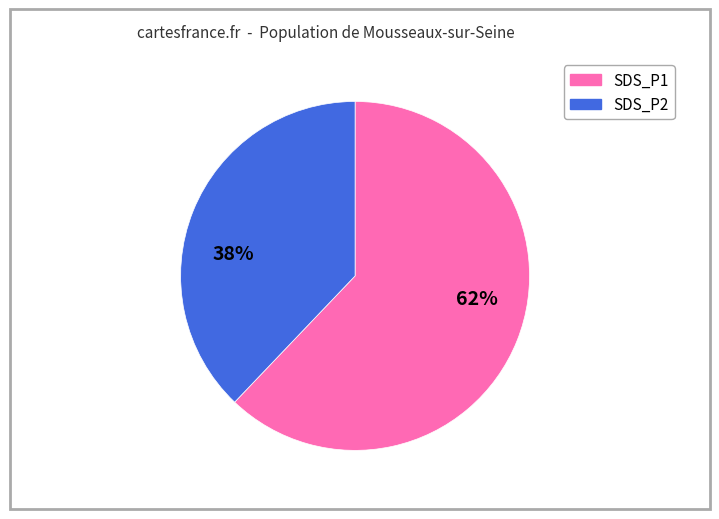

Count the number of slices in the pie.

2